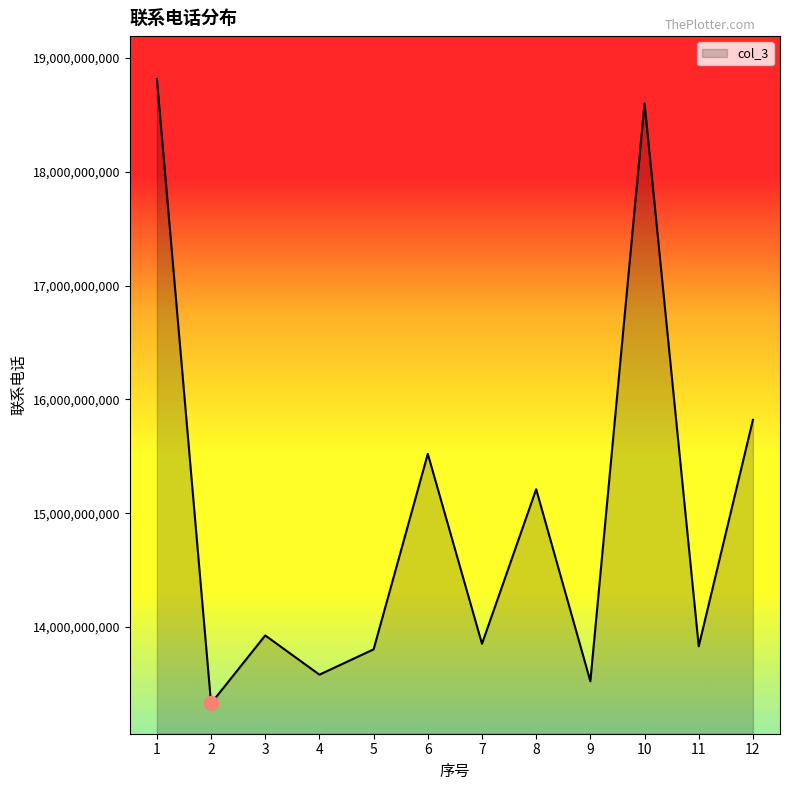

What is the smallest value displayed?

13327725467